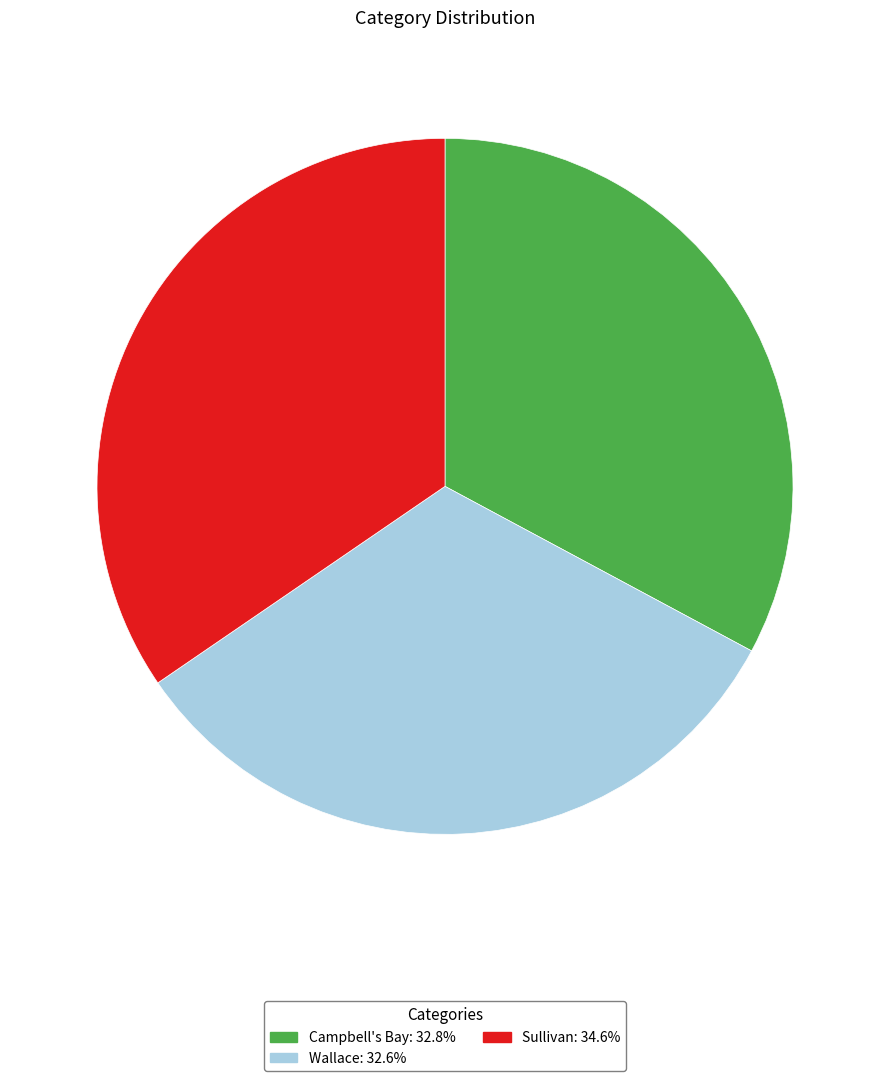

Which has a higher value, Sullivan or Wallace?

Sullivan